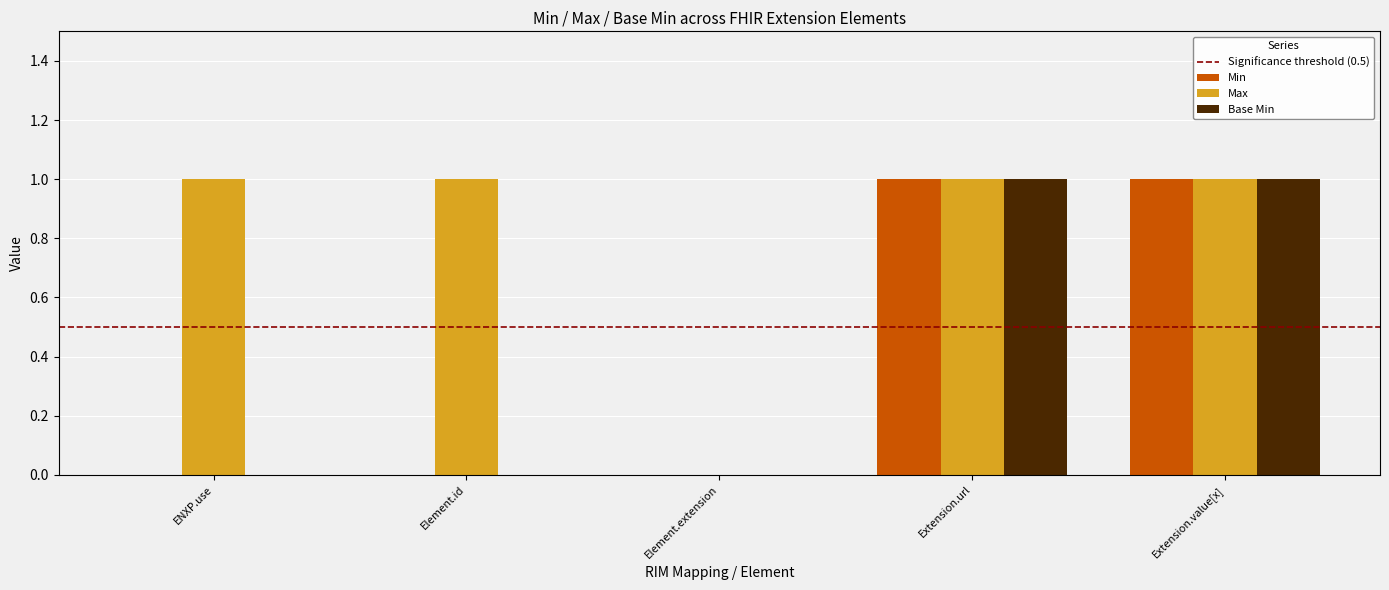

Is the value of Min at Extension.value[x] greater than the value of Base Min at ENXP.use?

Yes